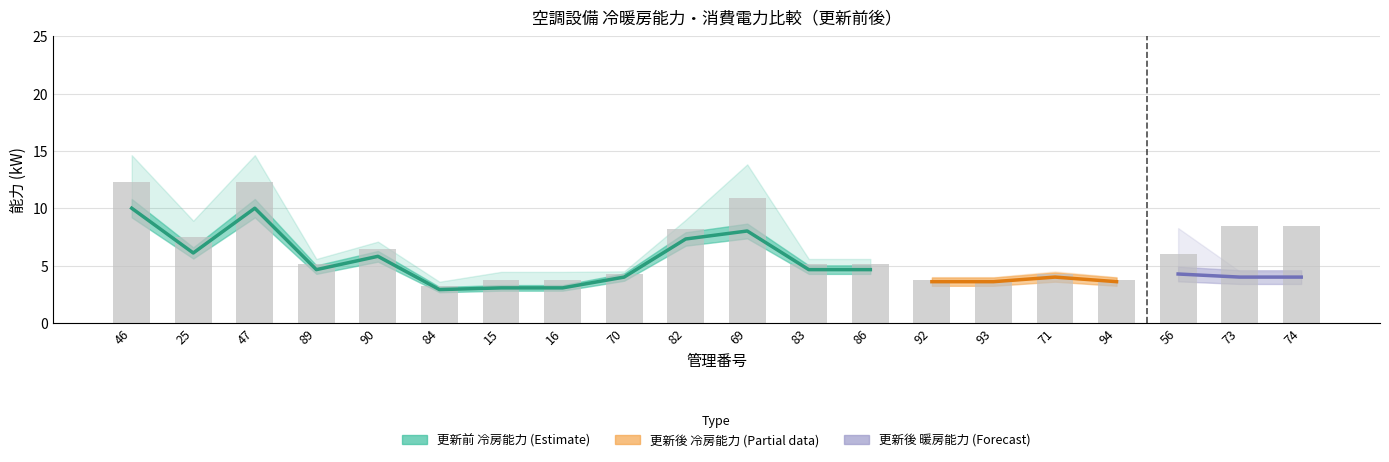

Which label corresponds to the smallest value in the chart?

84